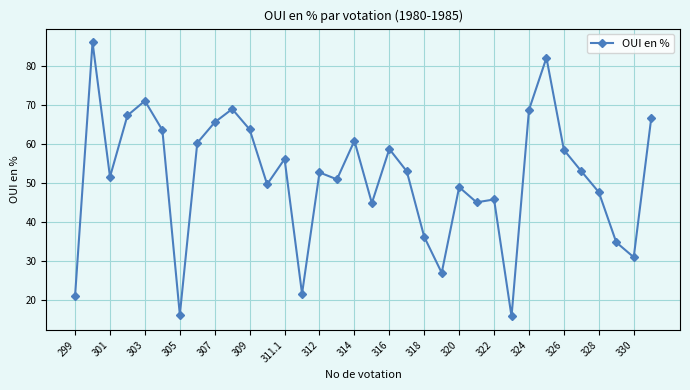

Count the number of values greater than 52.

18